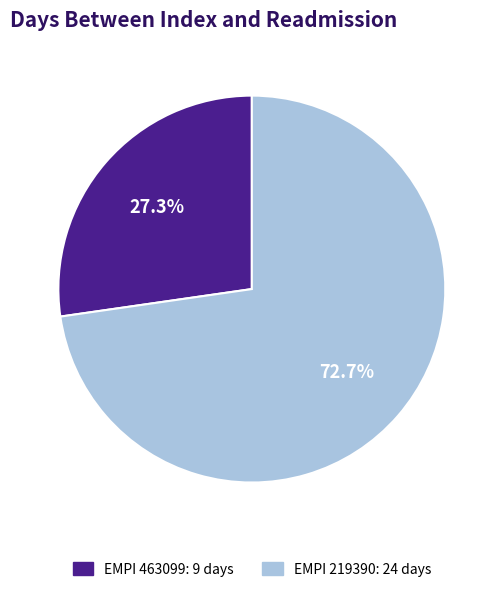

Is there any slice that represents more than half of the pie?

Yes